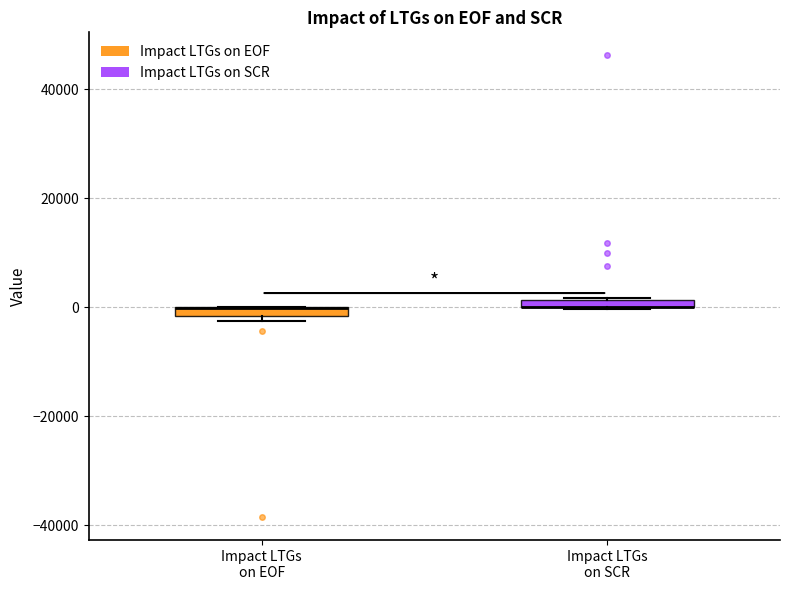

Where is the lower edge of the box for Impact LTGs on EOF on the y-axis? The values are not printed on the chart, so give them approximately, as read against the axis.

-2000